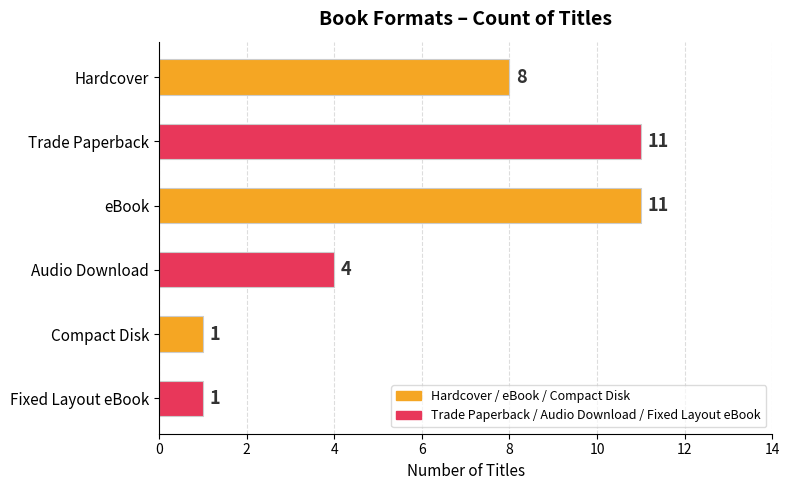

Is it true that the value at Trade Paperback is 16?

False